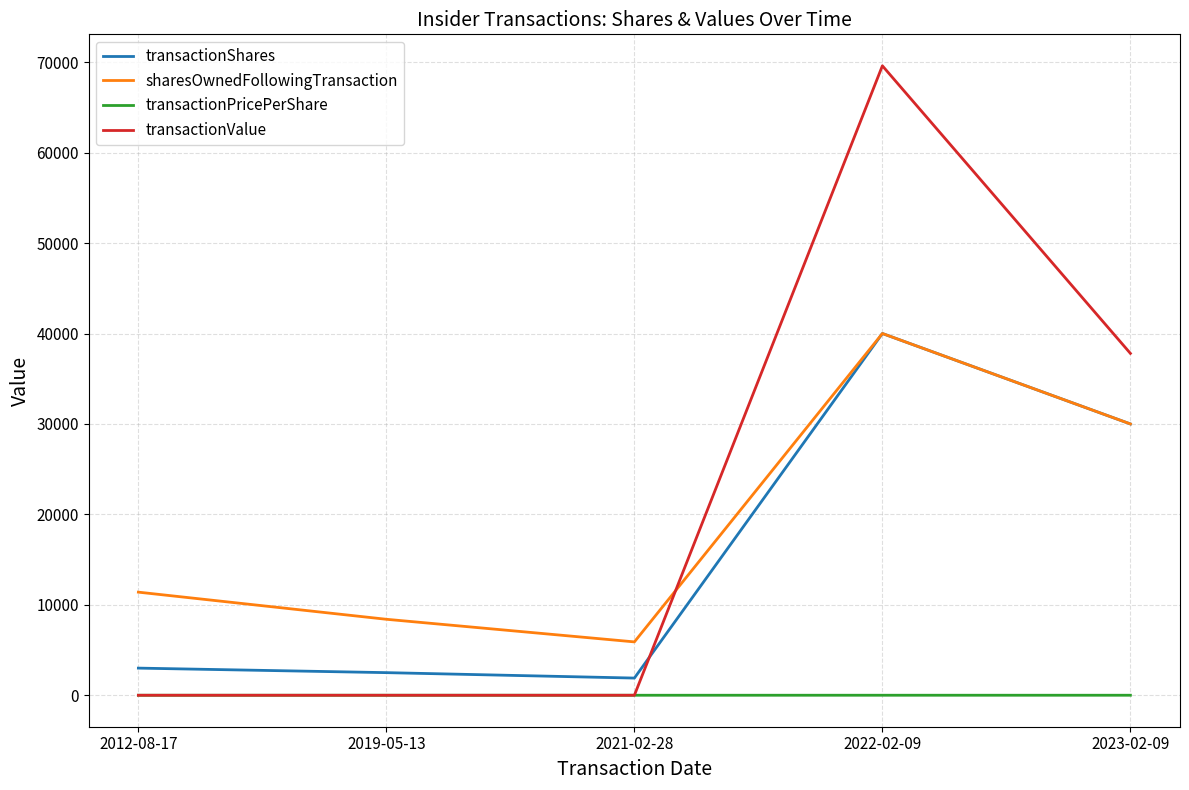

True or false: transactionShares and transactionPricePerShare intersect in this chart.

False